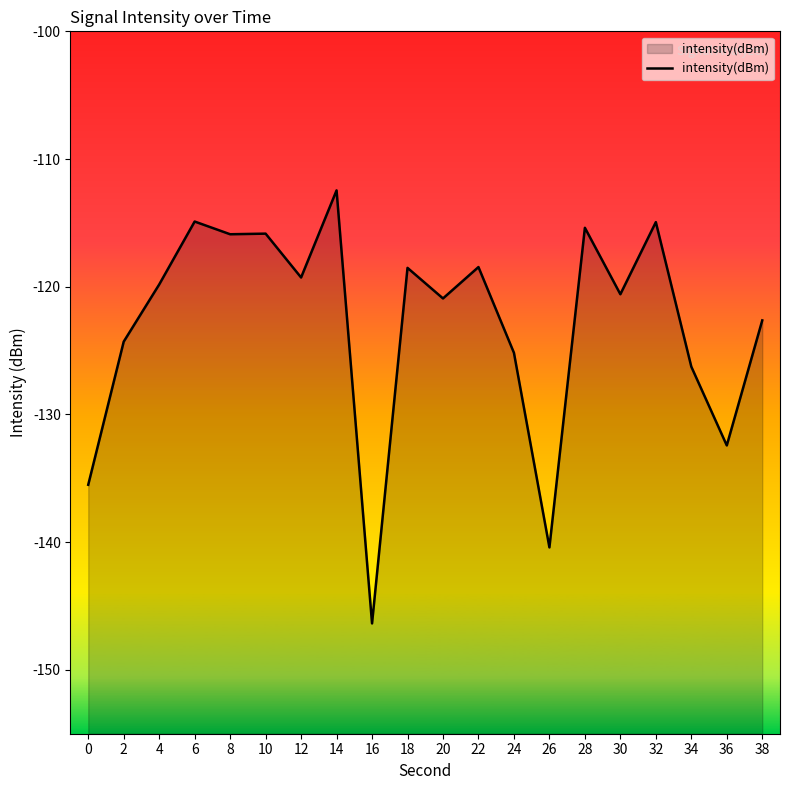

Where is the first local maximum?

6